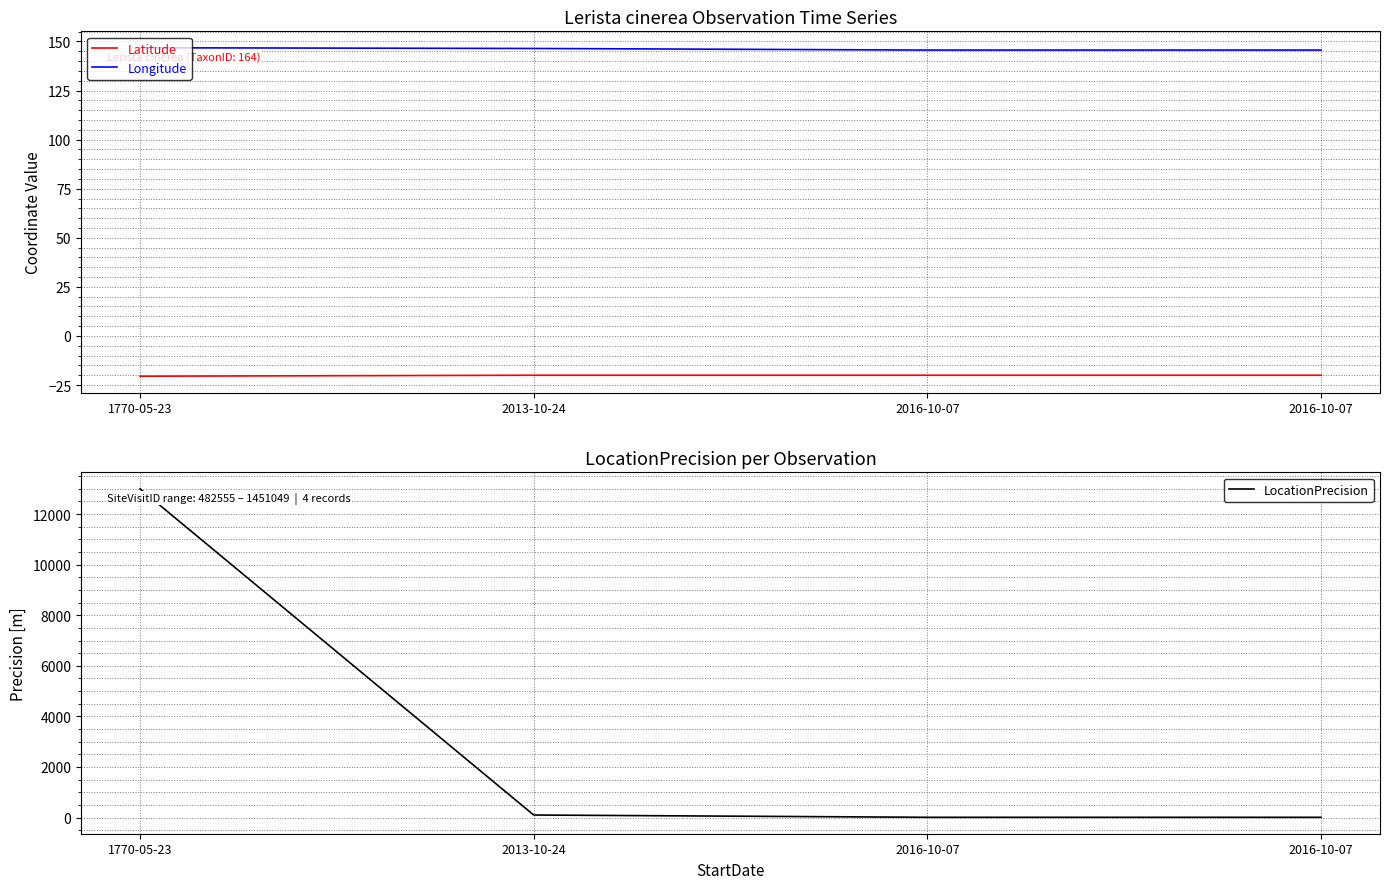

What is the difference between the highest and lowest values at 2013-10-24?

166.4